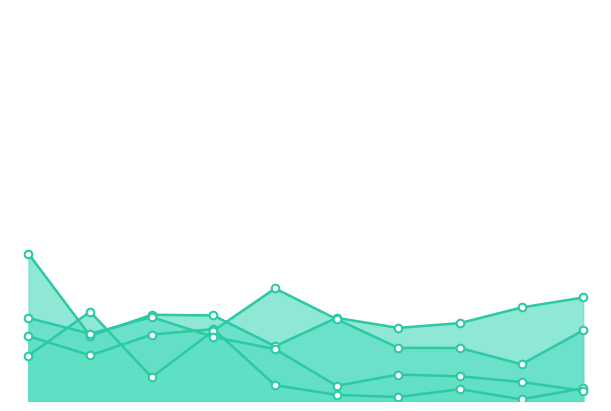

What is the total value across all series at 6?

24729